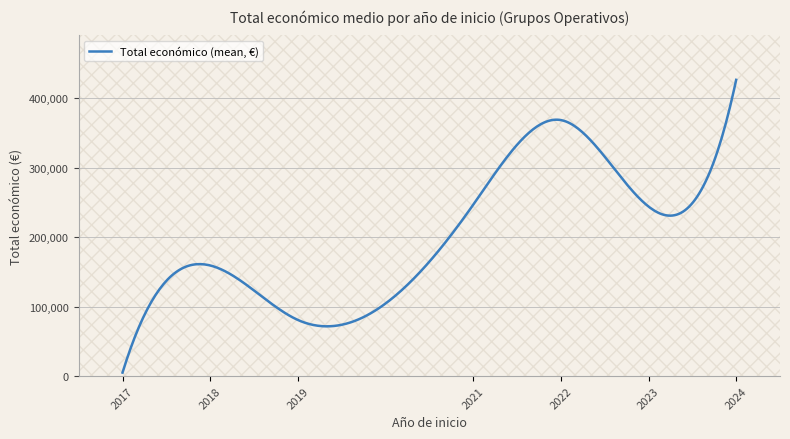

What is the smallest value displayed?

5000.0